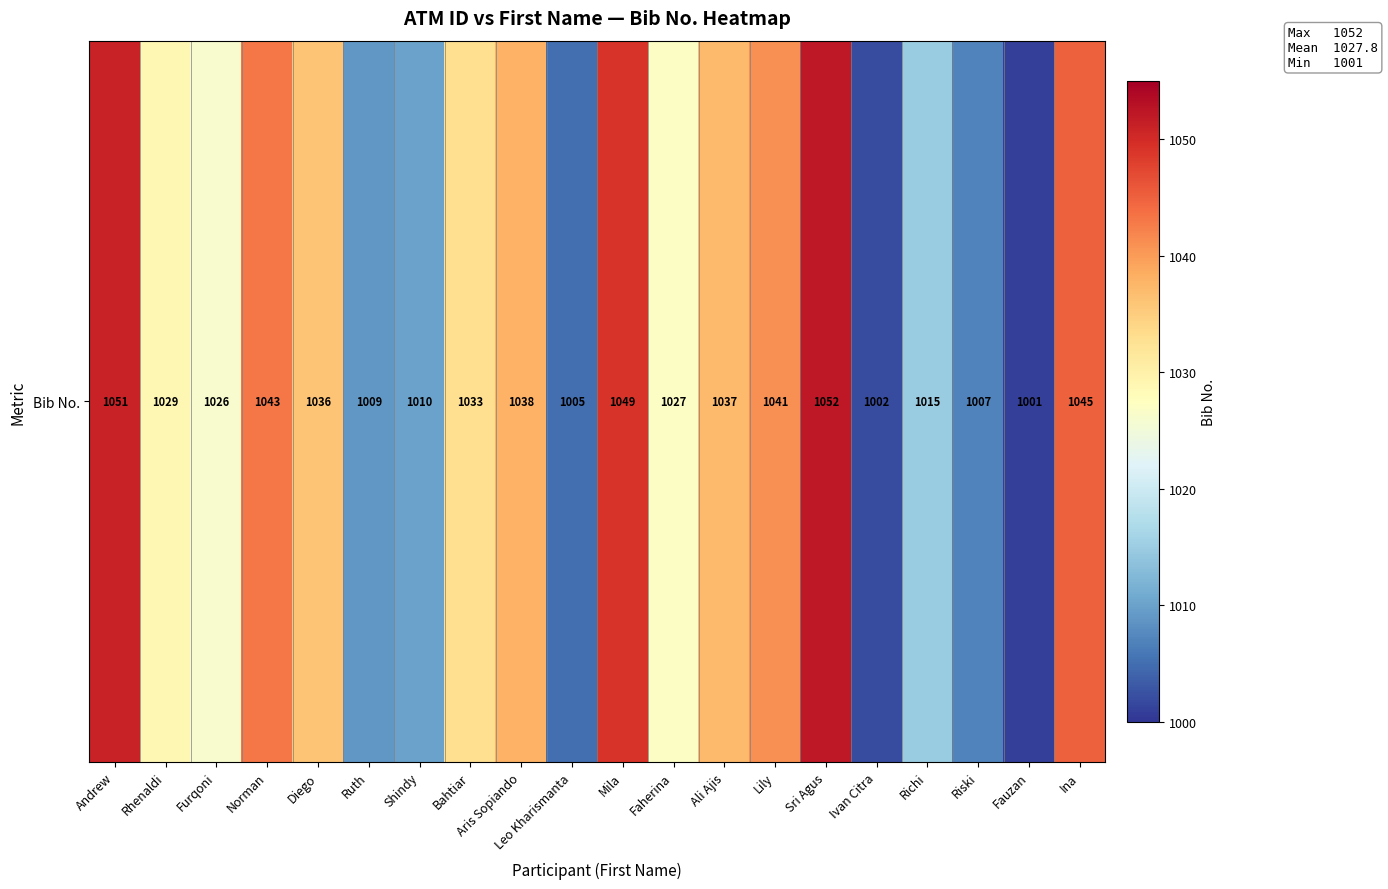

What is the sum of the values at Mila and Shindy?

2059